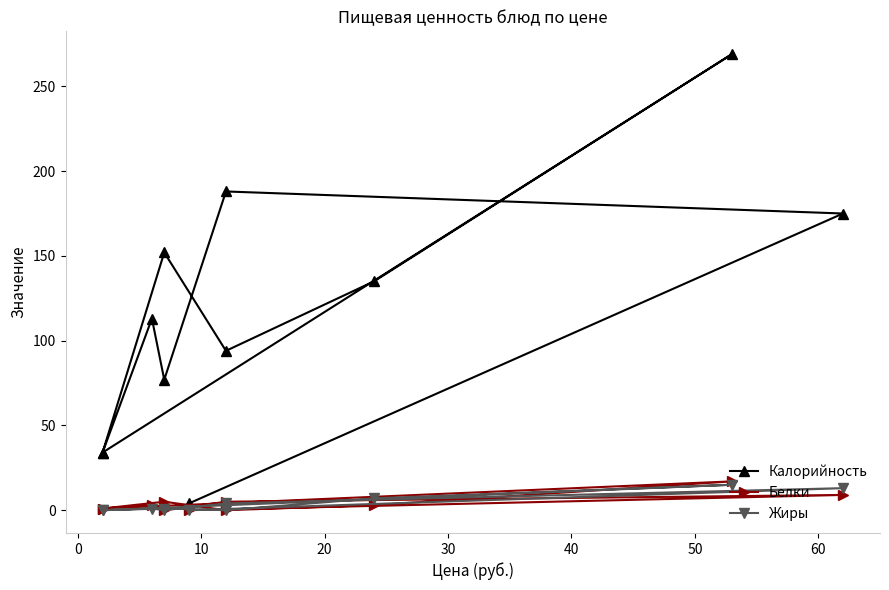

Rank the series by their maximum value, from lowest to highest.

Жиры, Белки, Калорийность